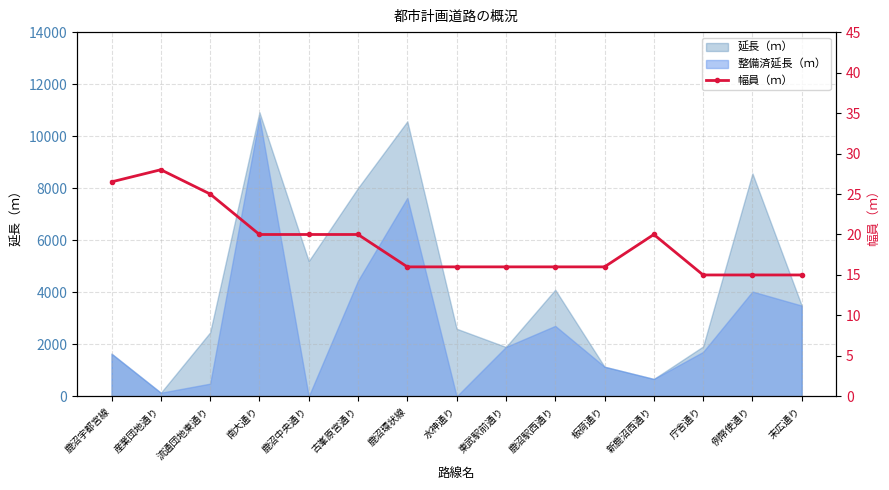

What position from the right is 鹿沼宇都宮線?

15